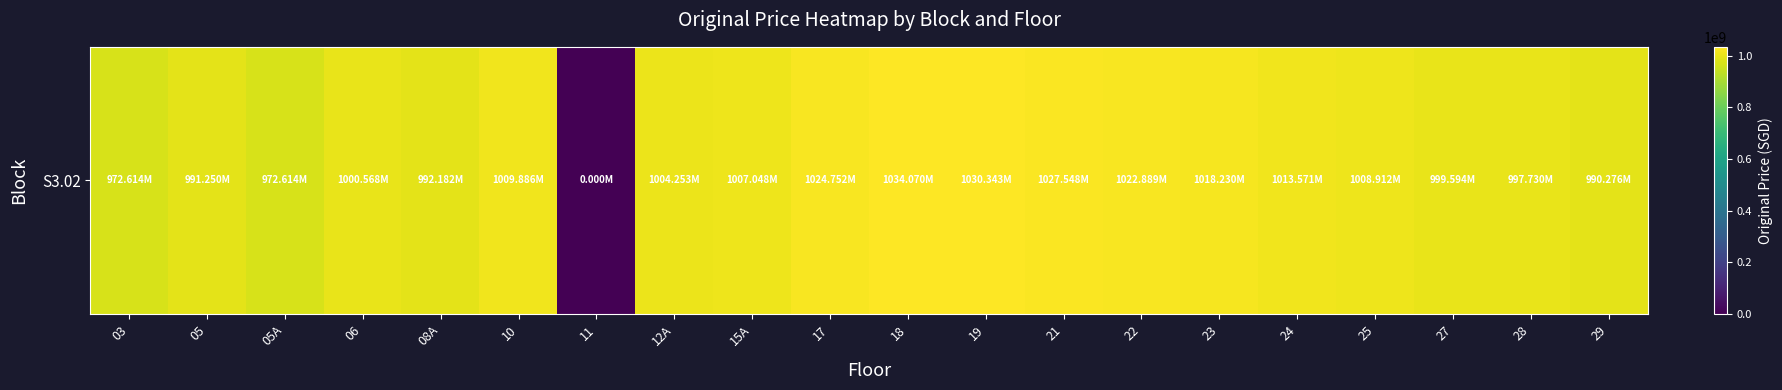

At which label is the value closest to 517035211?

03